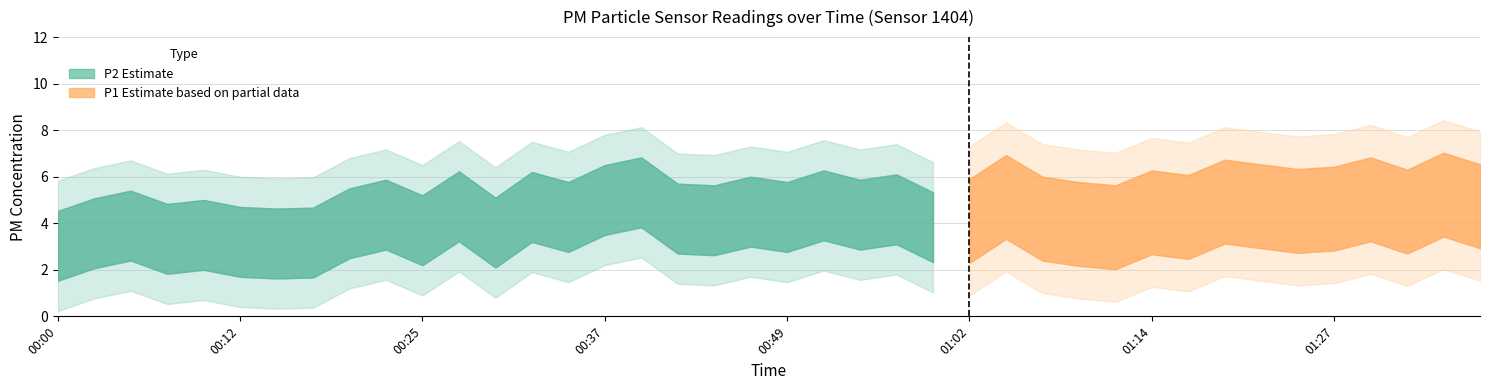

Rank the series by their maximum value, from lowest to highest.

P2, P1